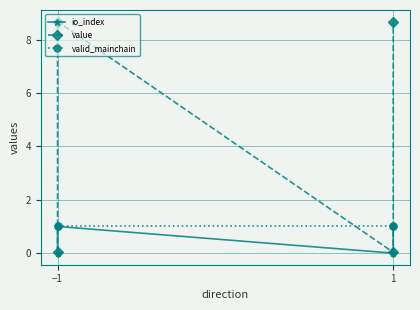

What are all the series names shown in the legend?

io_index, value, valid_mainchain